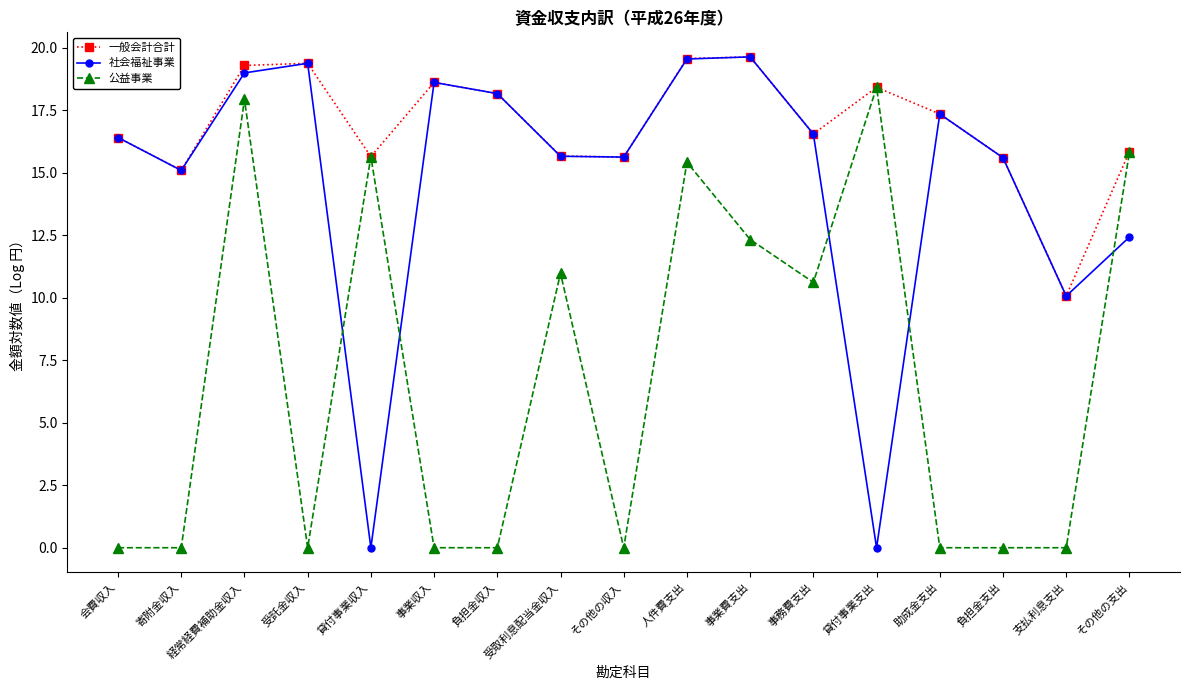

What is the minimum value for 一般会計合計?

10.1